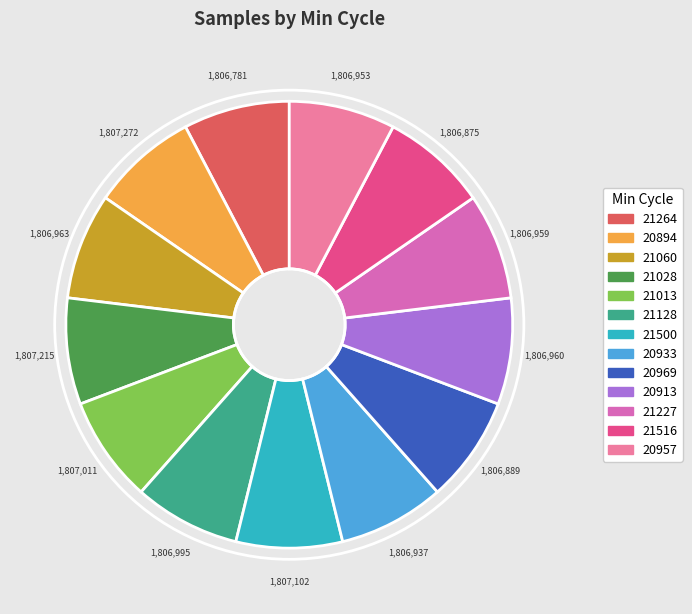

To the nearest percent, what is the average slice percentage?

8%